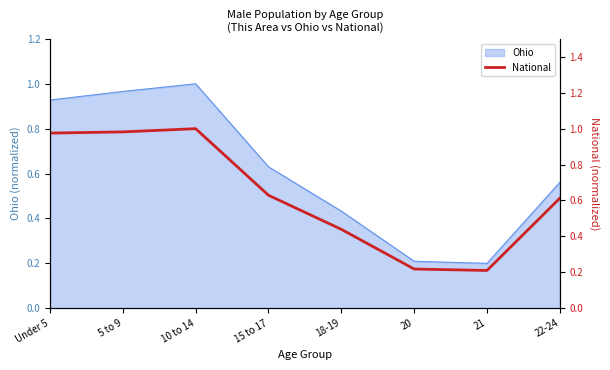

What is the label of the 7th point from the right?

5 to 9